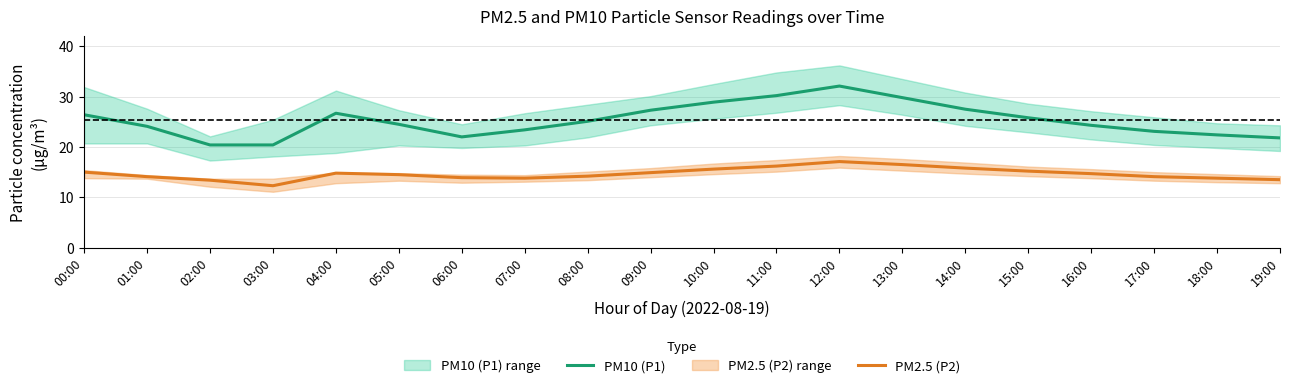

Rank the series by their average value, from lowest to highest.

PM2.5 (P2), PM10 (P1)